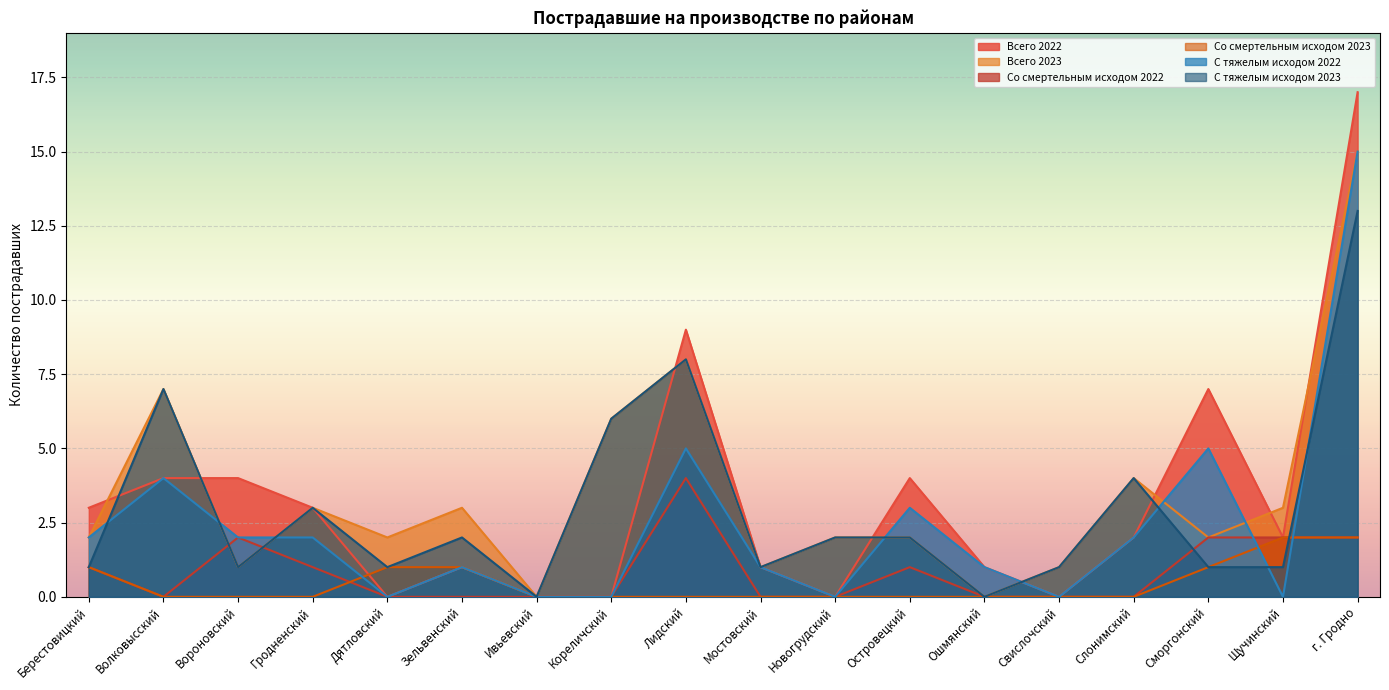

At how many categories does at least one series exceed 0?

17